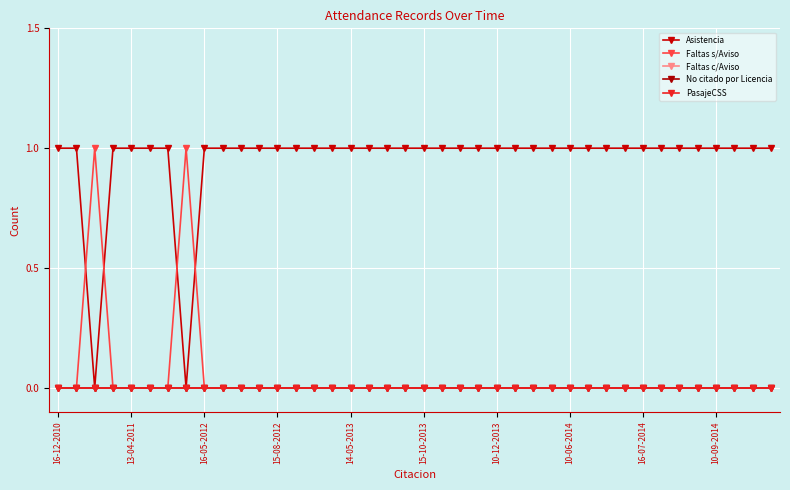

Reading right to left, list all the values displayed in this chart.

Asistencia: 1	1	1	1	1	1	1	1	1	1	1	1	1	1	1	1	1	1	1	1	1	1	1	1	1	1	1	1	1	1	1	1	0	1	1	1	1	0	1	1
Faltas s/Aviso: 0	0	0	0	0	0	0	0	0	0	0	0	0	0	0	0	0	0	0	0	0	0	0	0	0	0	0	0	0	0	0	0	1	0	0	0	0	1	0	0
Faltas c/Aviso: 0	0	0	0	0	0	0	0	0	0	0	0	0	0	0	0	0	0	0	0	0	0	0	0	0	0	0	0	0	0	0	0	0	0	0	0	0	0	0	0
No citado por Licencia: 0	0	0	0	0	0	0	0	0	0	0	0	0	0	0	0	0	0	0	0	0	0	0	0	0	0	0	0	0	0	0	0	0	0	0	0	0	0	0	0
PasajeCSS: 0	0	0	0	0	0	0	0	0	0	0	0	0	0	0	0	0	0	0	0	0	0	0	0	0	0	0	0	0	0	0	0	0	0	0	0	0	0	0	0